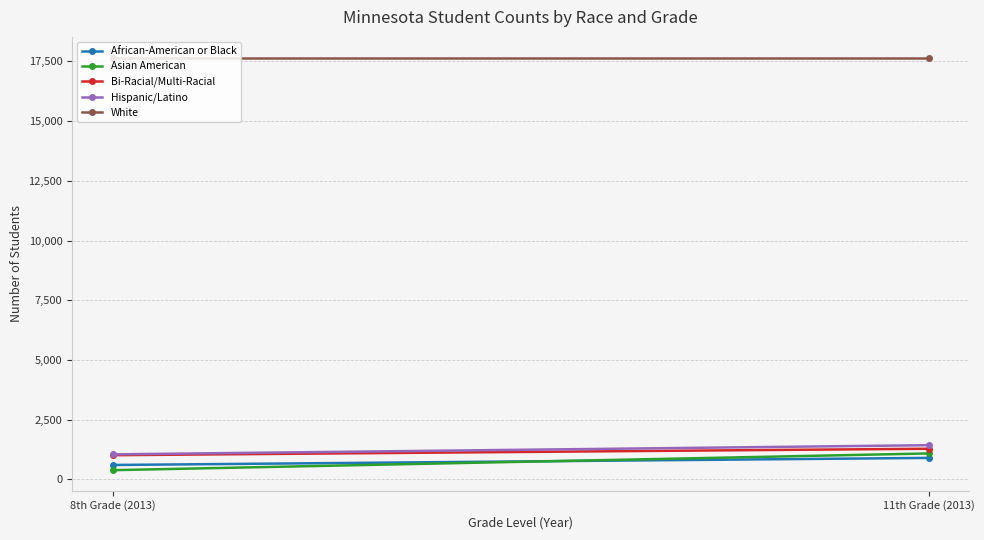

Which series has the largest range (max minus min)?

Asian American